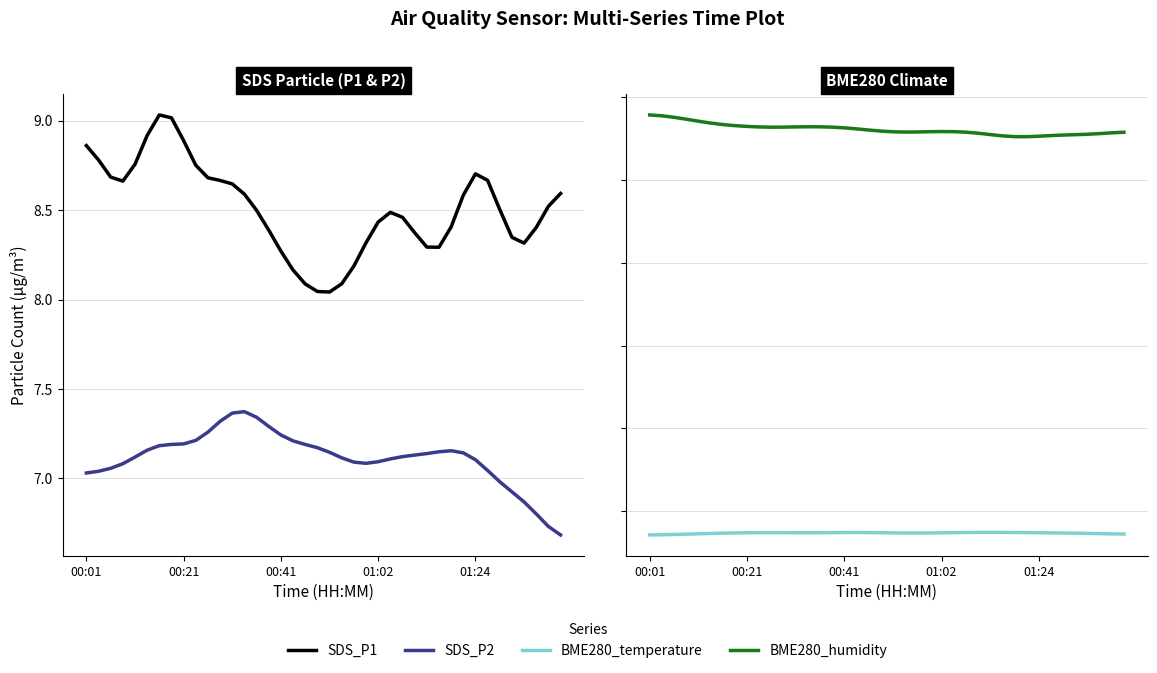

What is the difference between the maximum and minimum values in the BME280_humidity series?

2.6